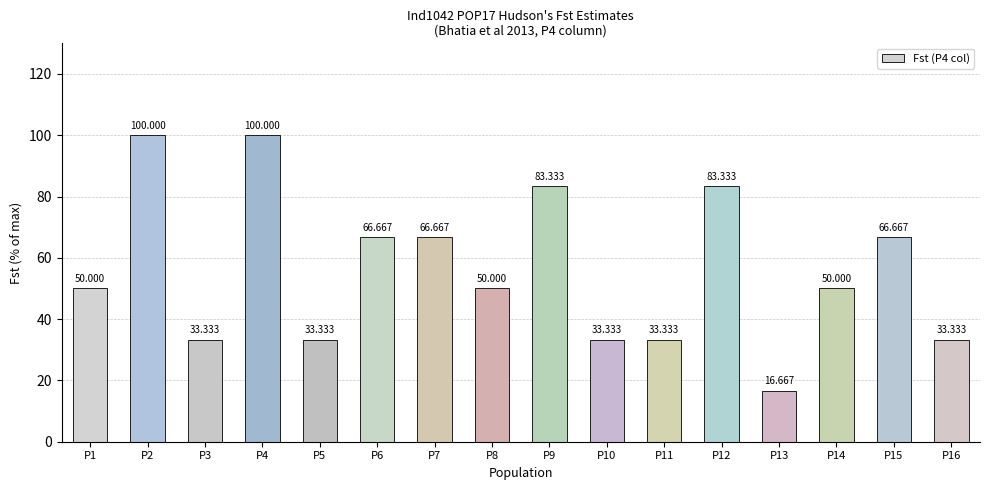

What is the approximate value at P16?

33.3